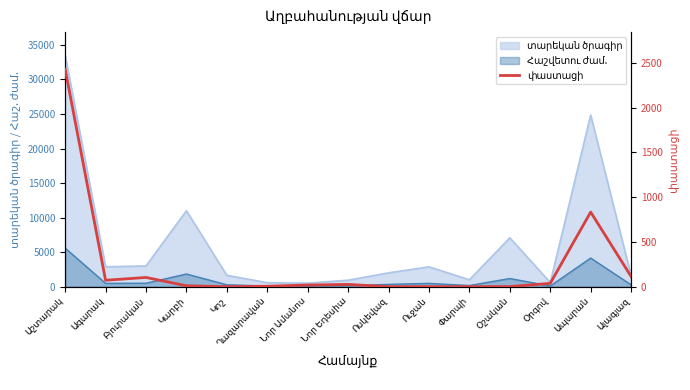

Count the number of values greater than 18.

8